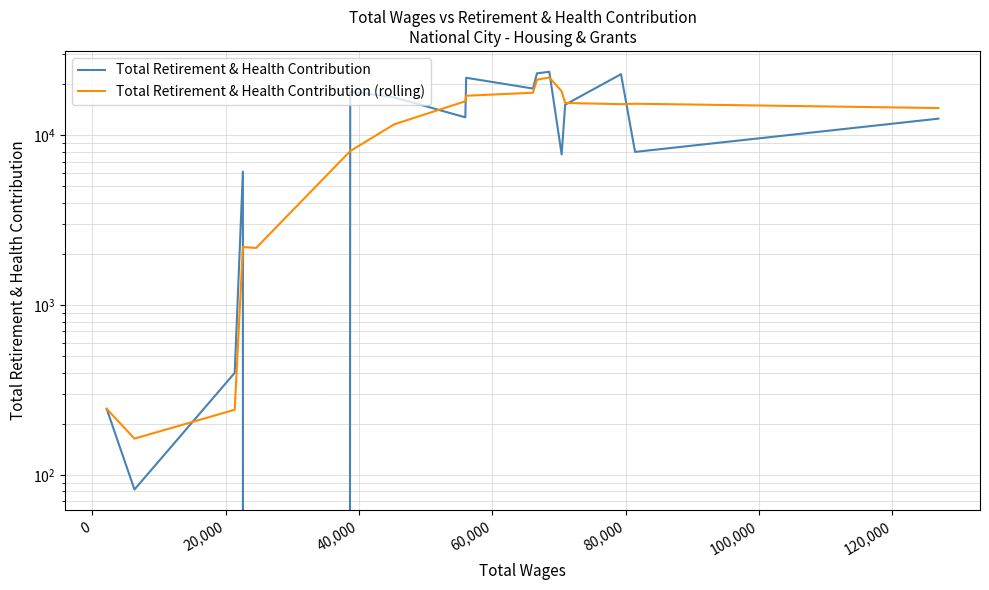

What is the maximum value for Total Retirement & Health Contribution (rolling)?

21884.3